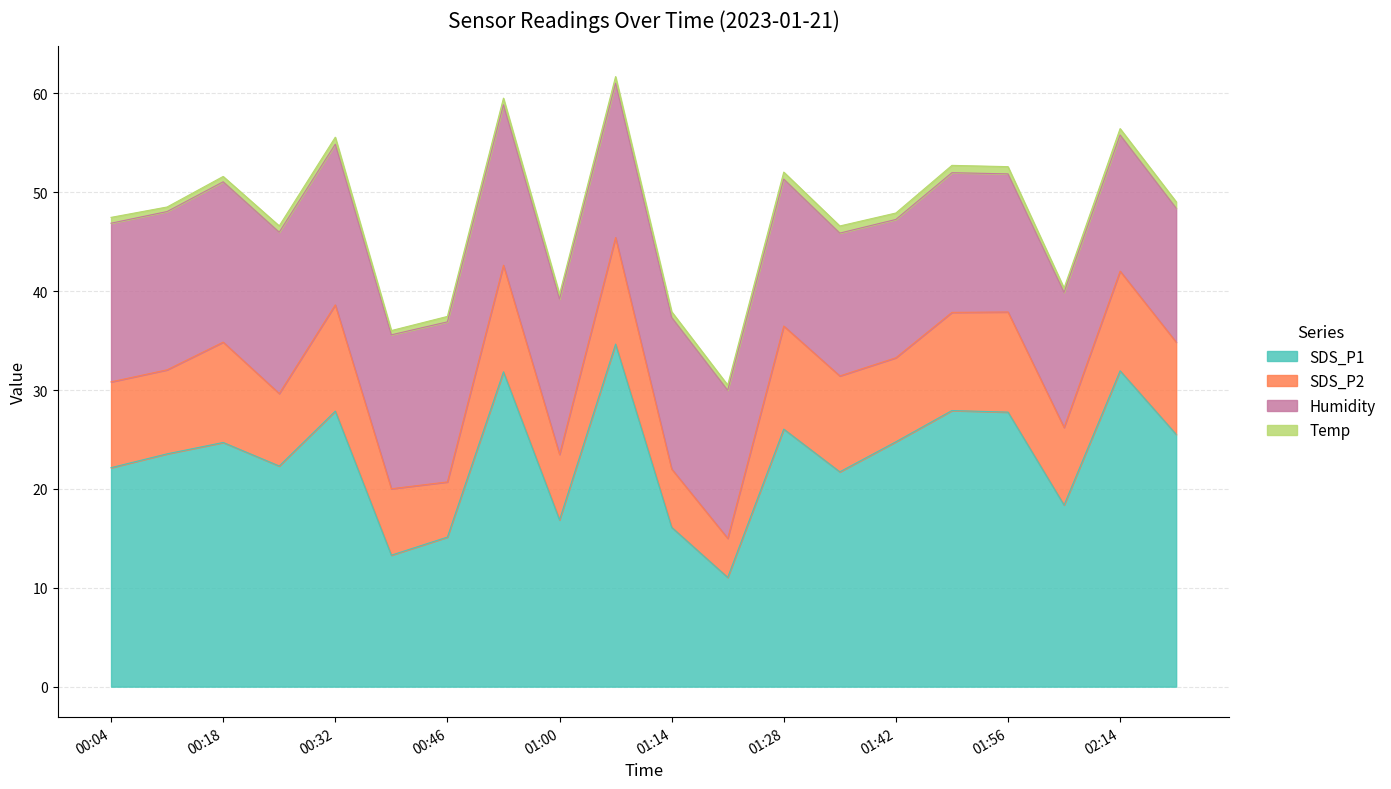

At how many categories does at least one series exceed 23?

11